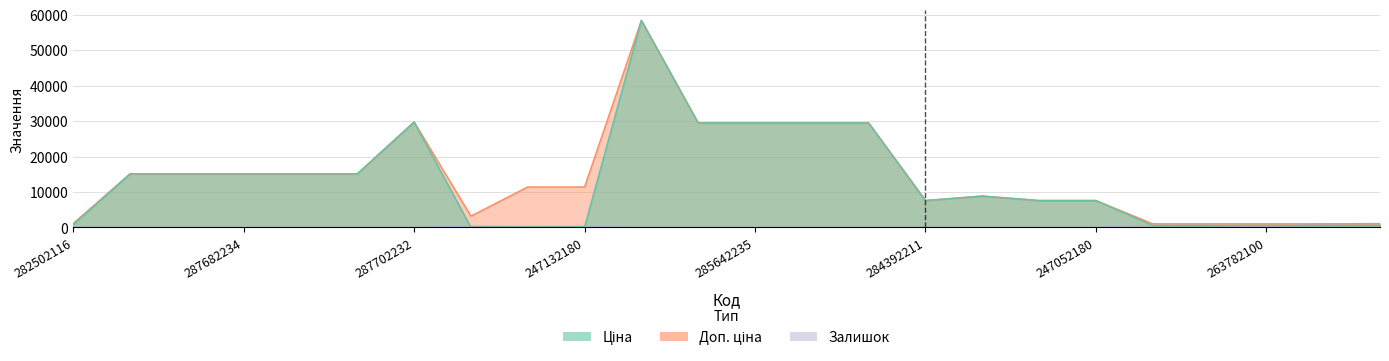

What is the total value across all series at 248922198?

17724.3